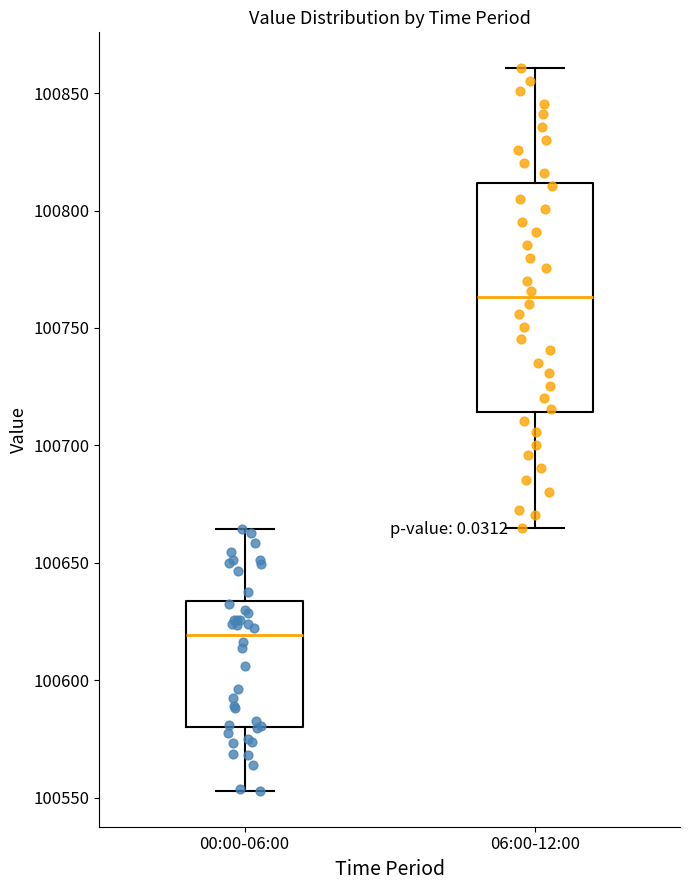

Reading left to right, transcribe this box plot: for each box, give where its median line is, the range the box spans, and where its two whiskers end, as read against the y-axis. The values are not printed on the chart, so give them approximately, as read against the axis.

00:00-06:00: median 100620, box 100580 to 100635, whiskers 100555 to 100665
06:00-12:00: median 100765, box 100715 to 100810, whiskers 100665 to 100860